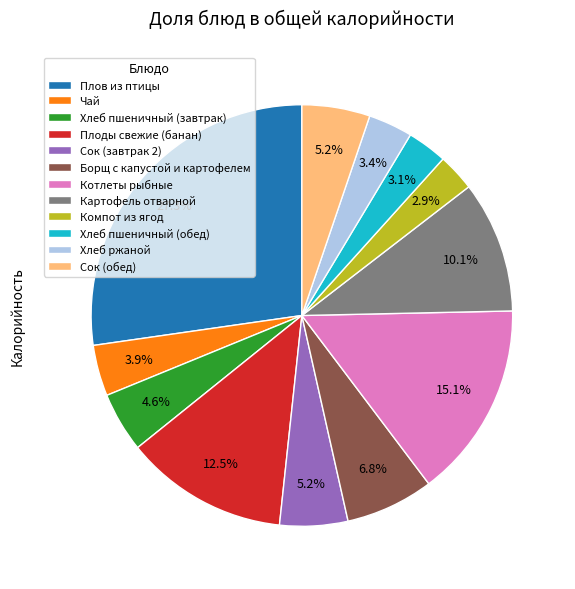

How many slices are in this pie chart?

12